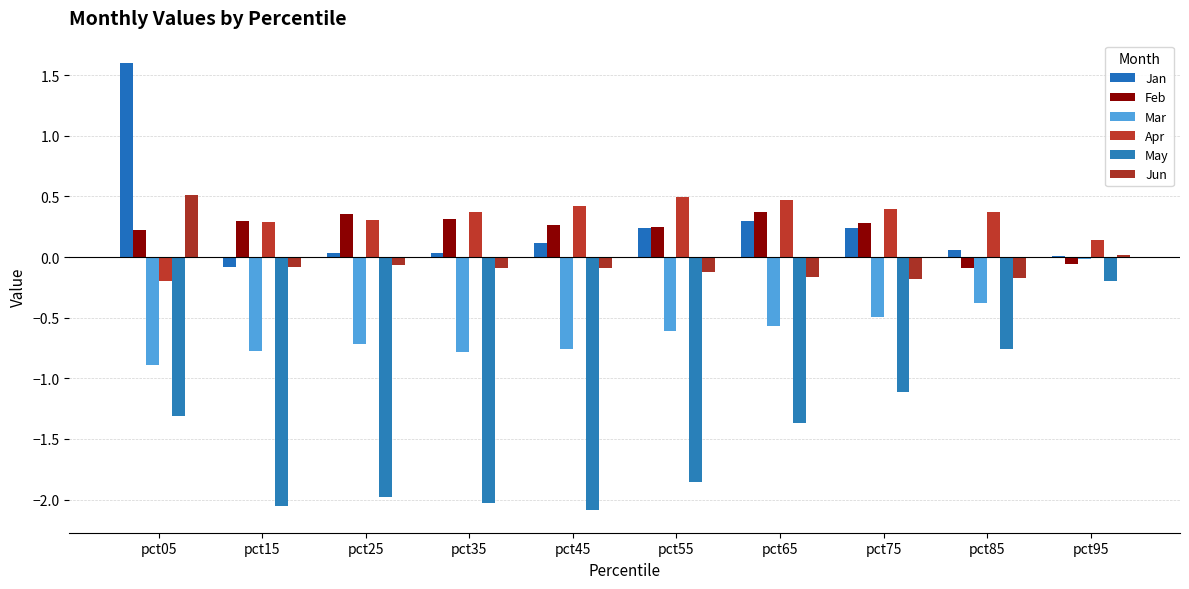

What is the difference between the May values at pct75 and pct05?

0.2